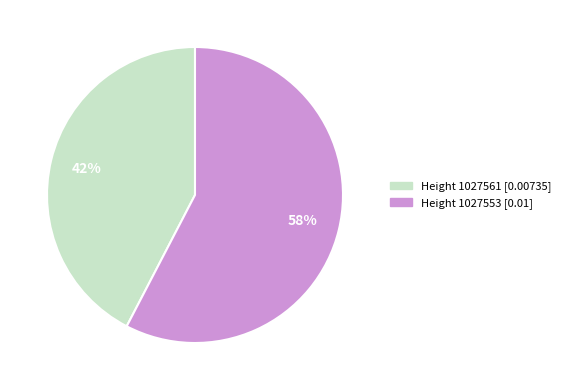

What percentage is the Height 1027553 [0.01] slice, to the nearest percent?

58%